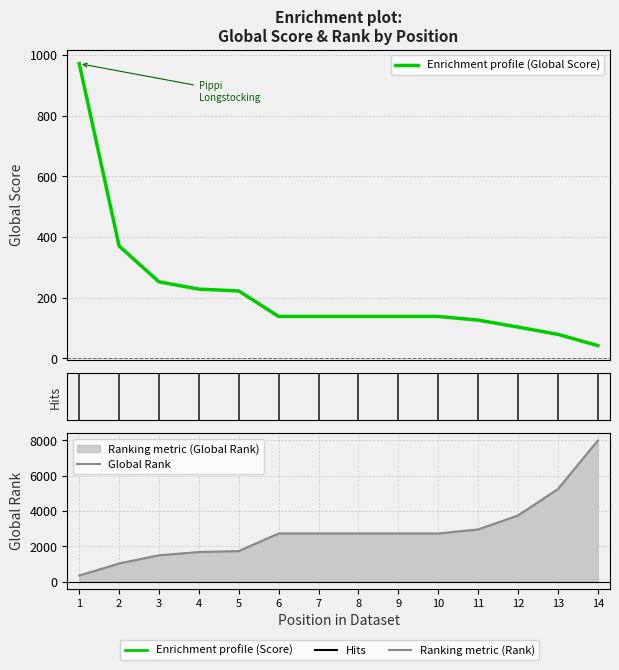

Count the number of categories in the chart.

14